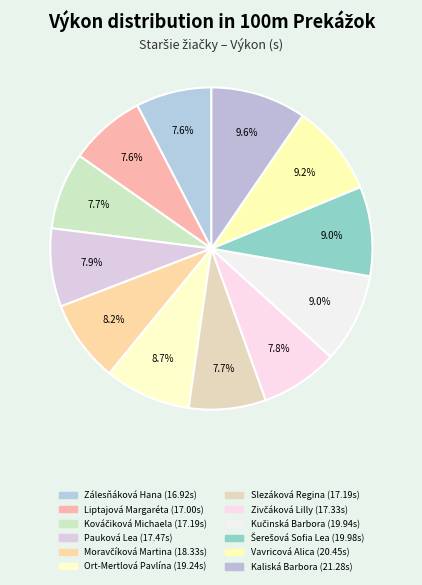

Count the number of slices in the pie.

12